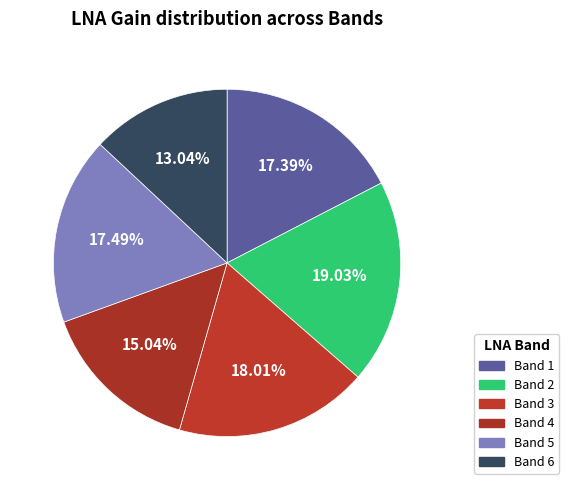

Does Band 5 represent more than half of the total?

No